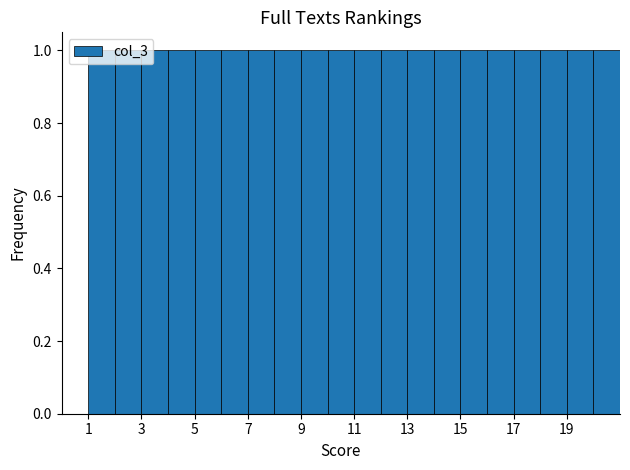

What is the height of the bar covering 19 to 20 on the x-axis? The values are not printed on the chart, so give them approximately, as read against the axis.

1